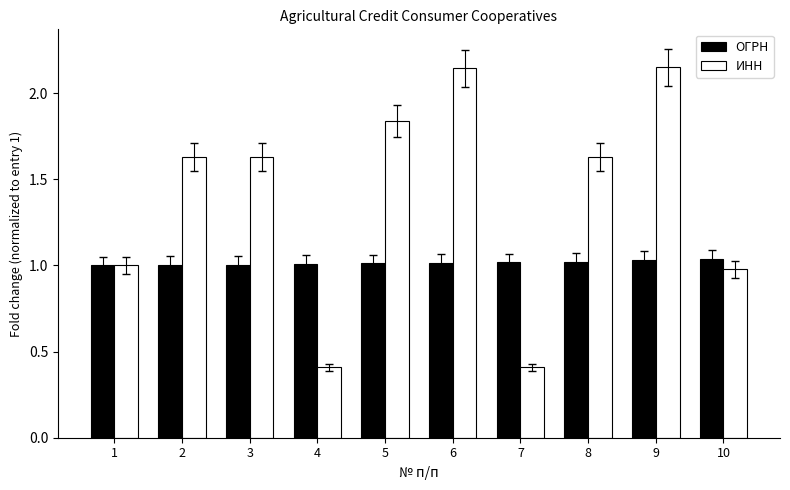

What is the value of the ИНН bar at the 7th from the left?

0.4